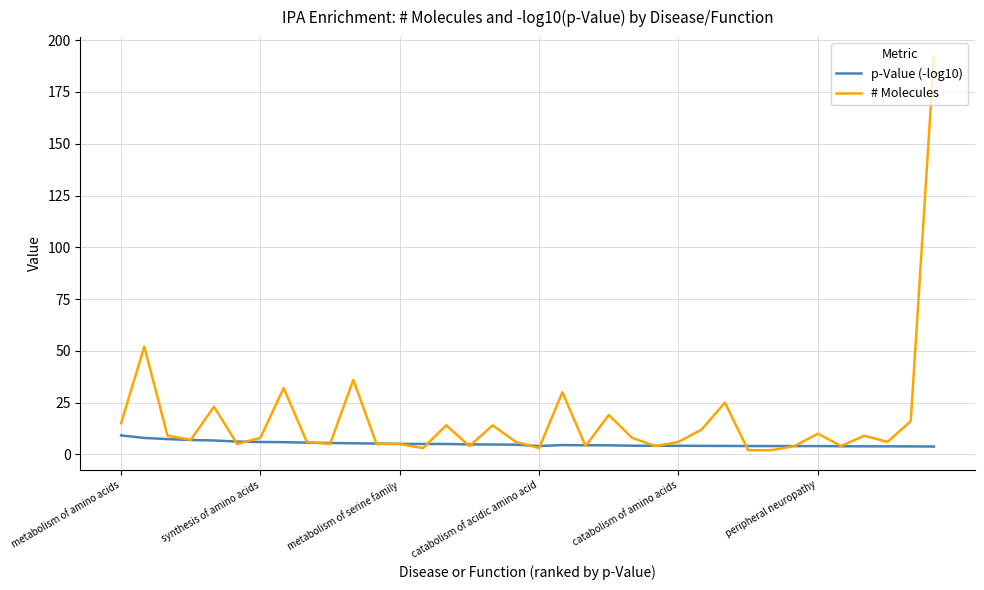

Which series has the largest total across all categories?

# Molecules